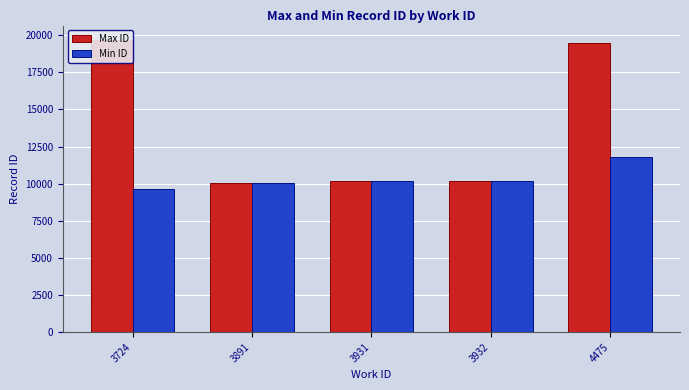

Which series has the largest range (max minus min)?

Max ID